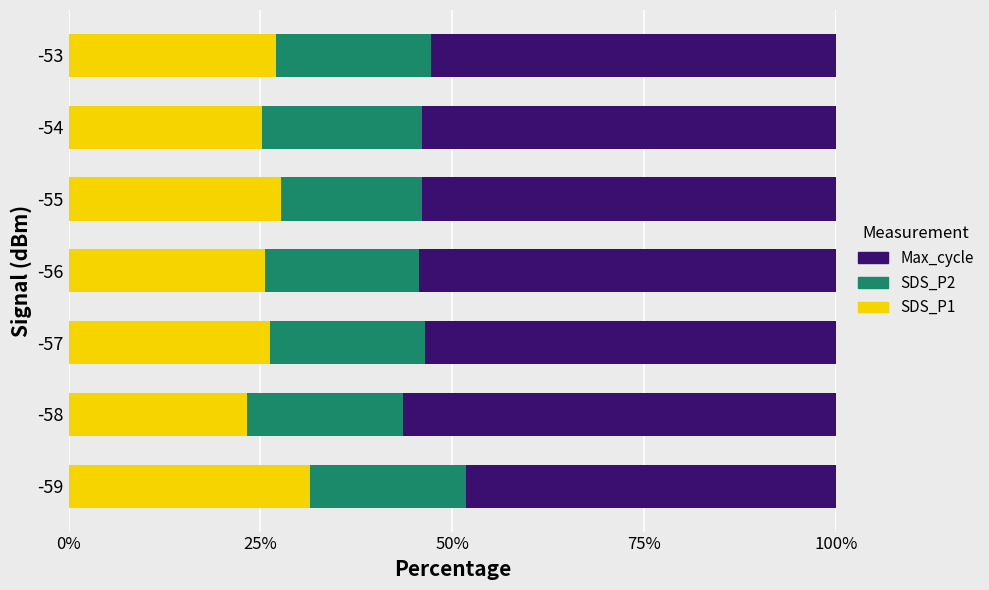

The value of SDS_P1 at -53 is 36.0. True or false?

False